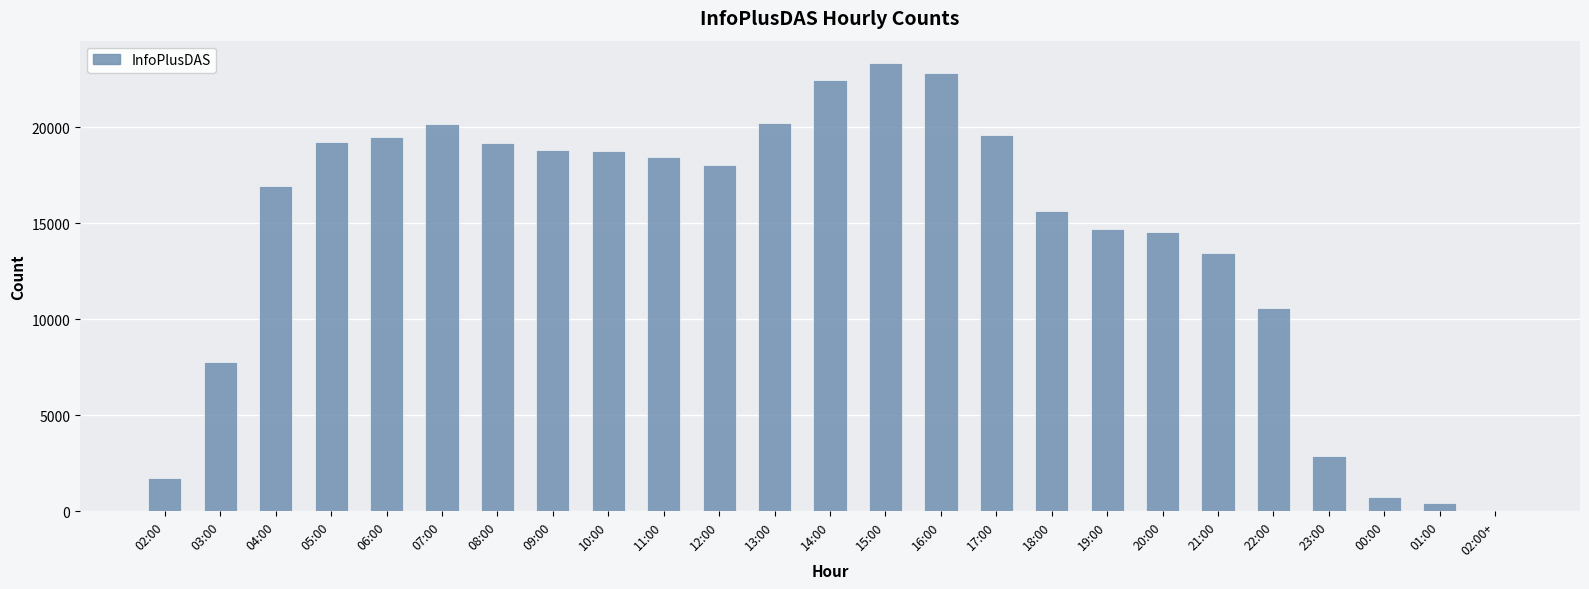

Read the value at 14:00.

22459